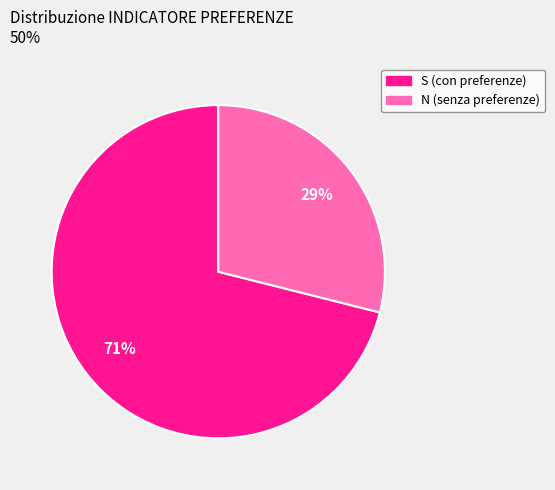

Do S (con preferenze) and N (senza preferenze) together represent more than half of the pie?

Yes